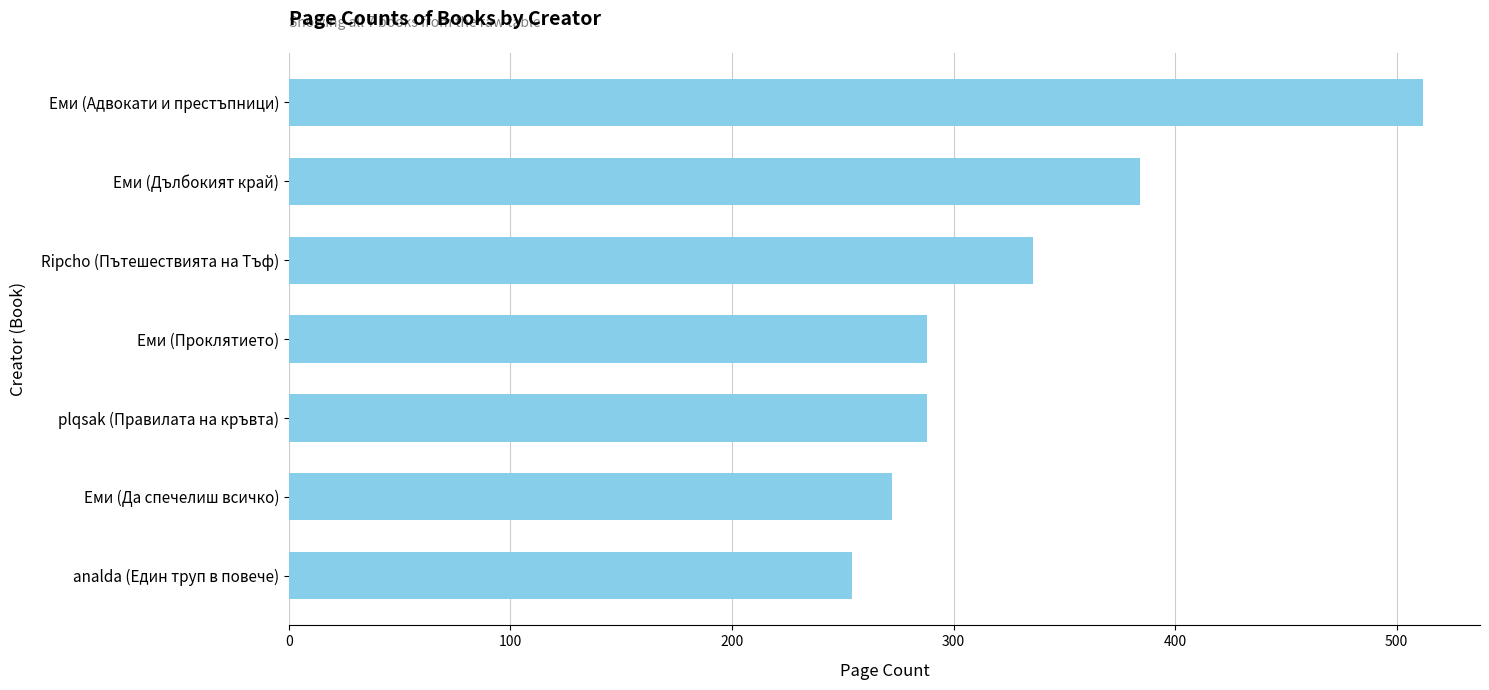

Reading top to bottom, what are all the values shown in this chart?

512	384	336	288	288	272	254